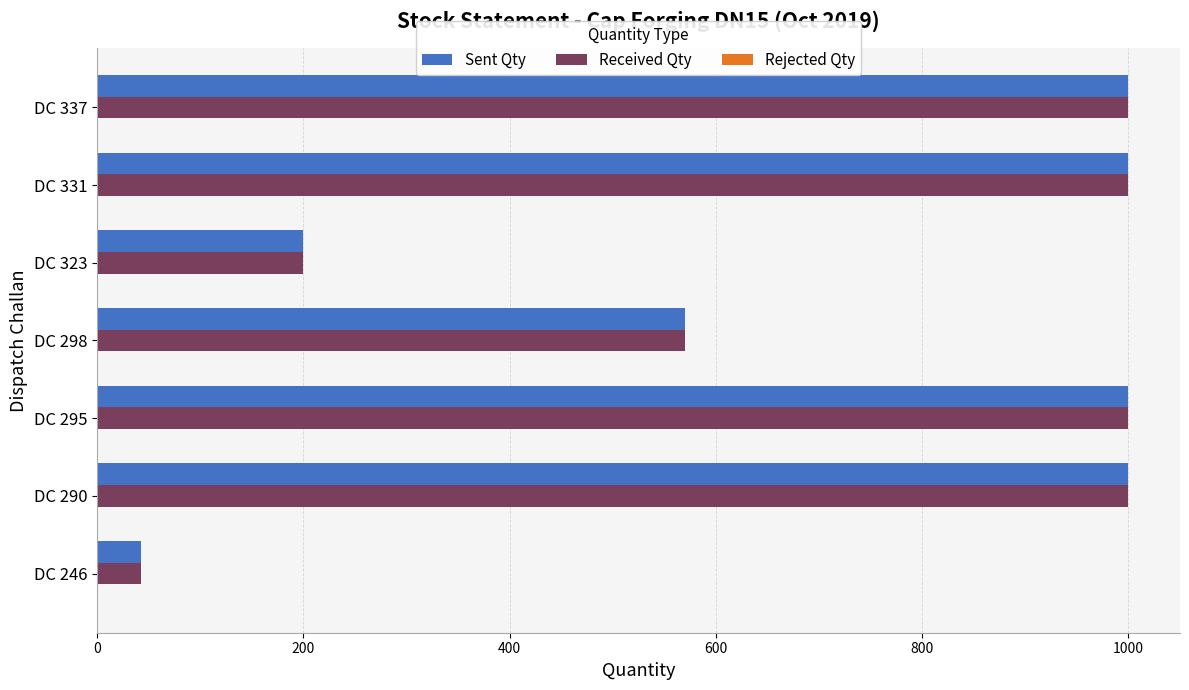

What is the average value of the Sent Qty series?

688